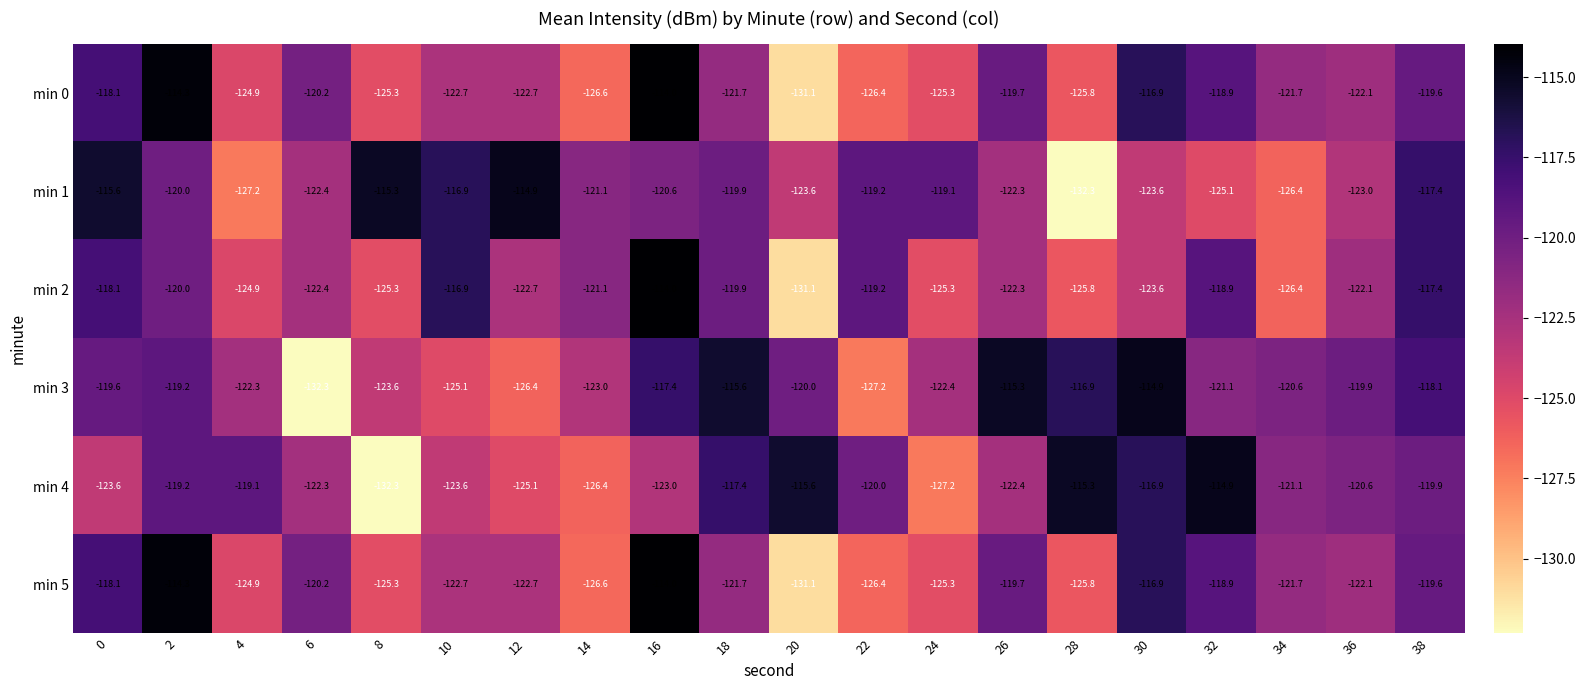

What is the minimum value shown in the chart?

-132.3